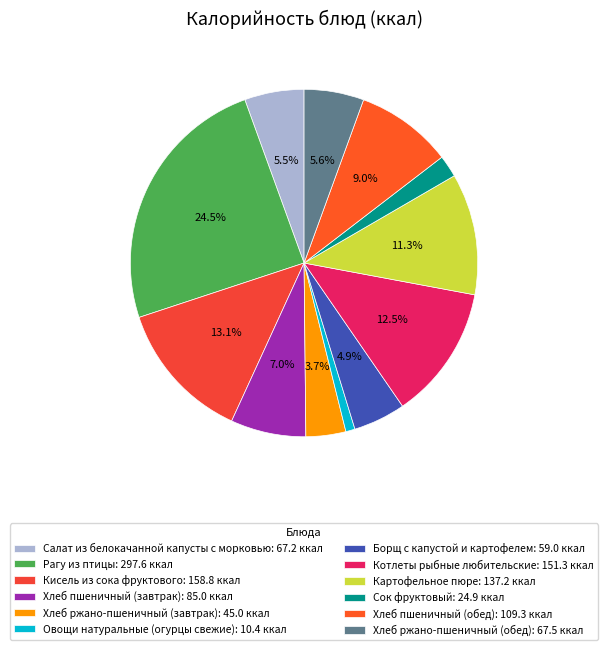

Is Кисель из сока фруктового the majority of the pie?

No